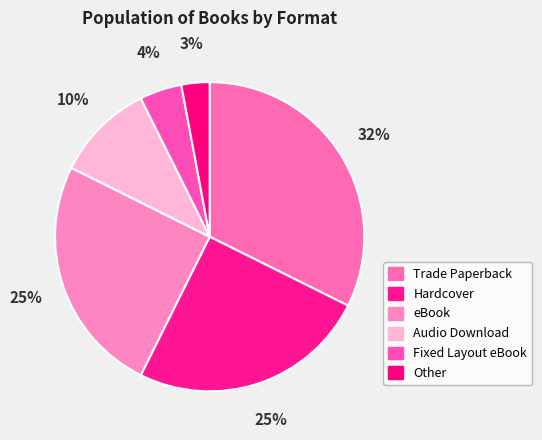

How many segments does this pie chart have?

6